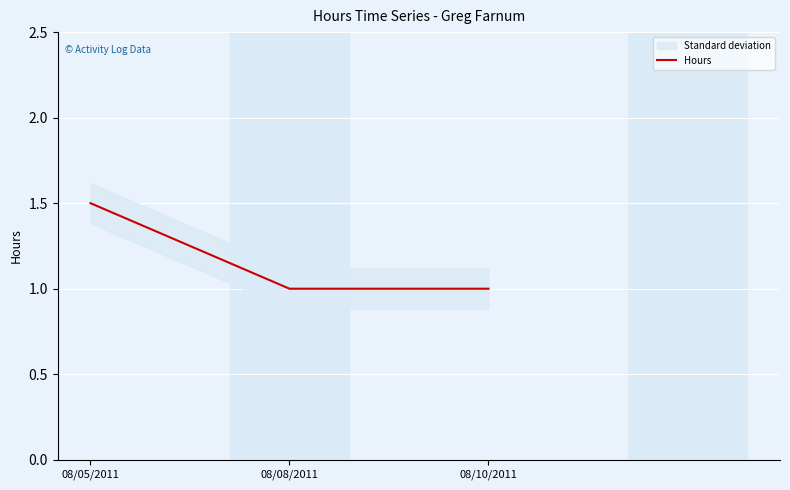

Between 08/05/2011 and 08/10/2011, which is larger?

08/05/2011